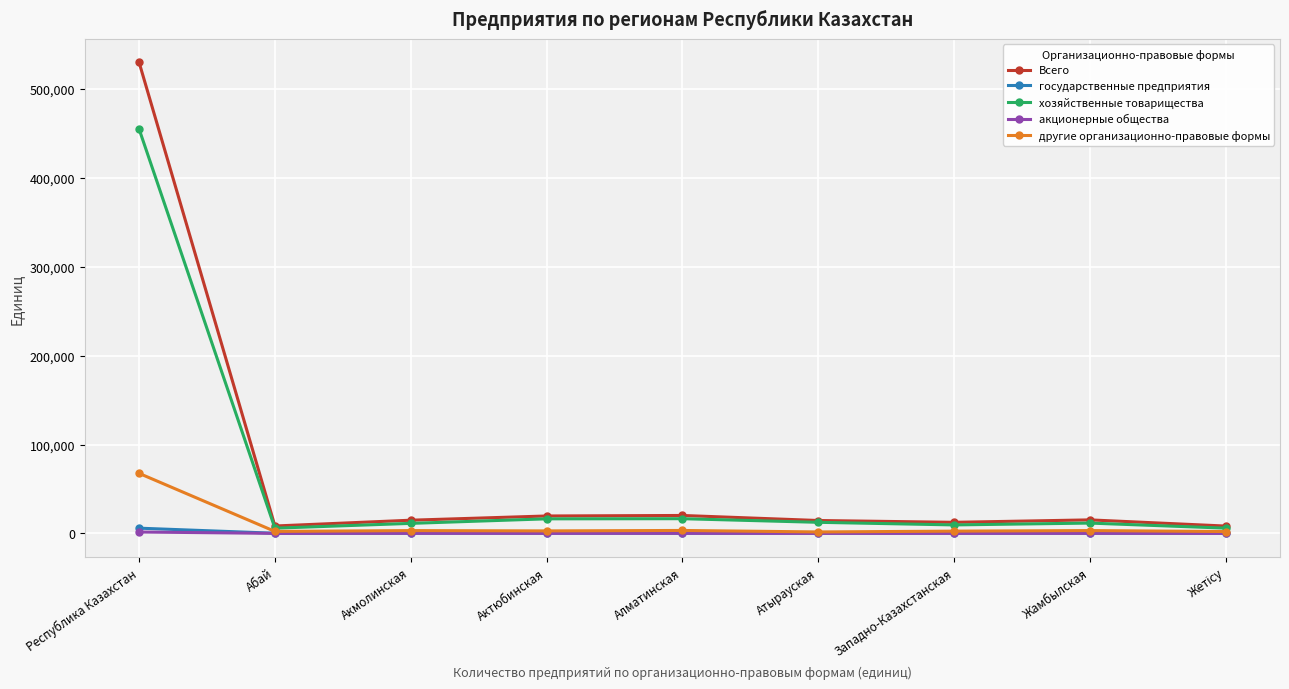

What is the average value of the другие организационно-правовые формы series?

9847